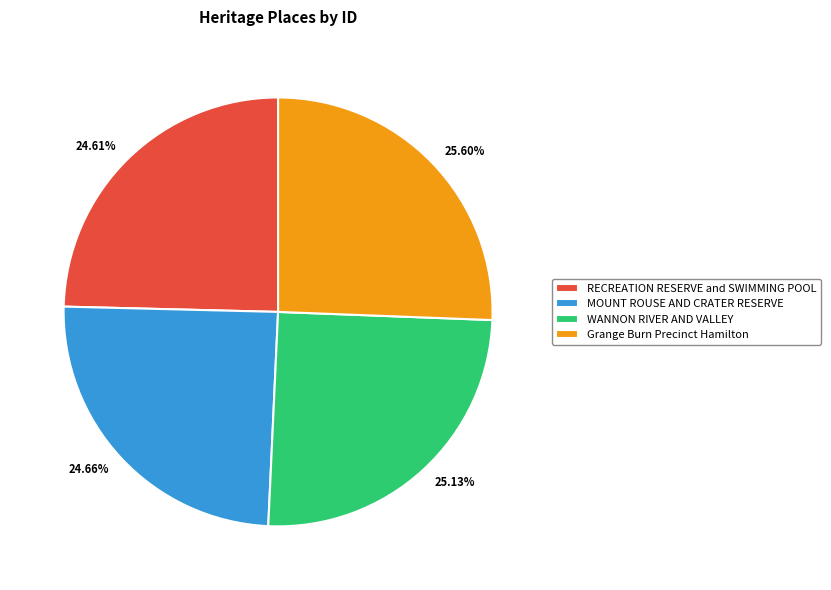

The RECREATION RESERVE and SWIMMING POOL slice represents 10% of the pie. True or false?

False